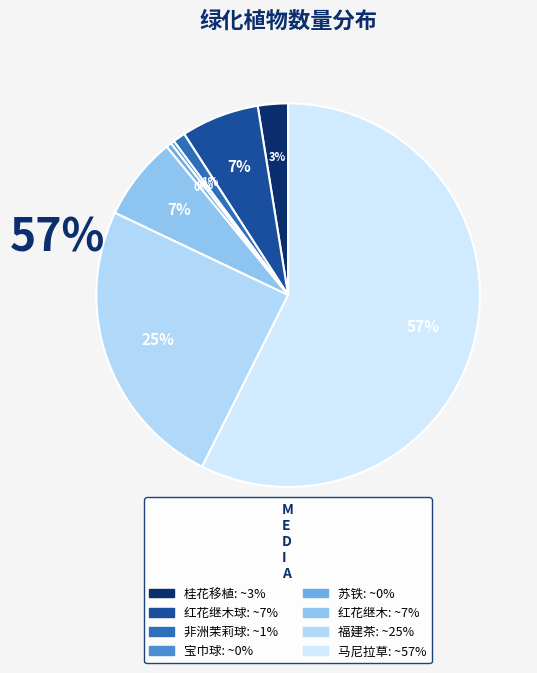

Is there any slice that represents more than half of the pie?

Yes